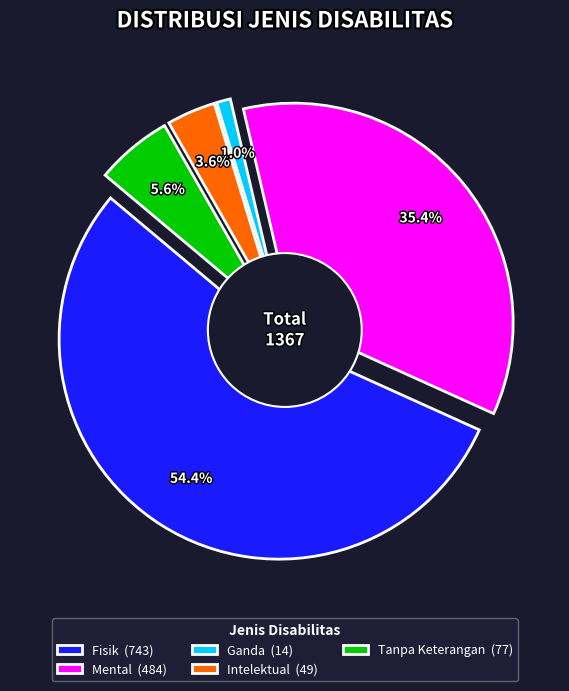

What is the change in value from Intelektual to Tanpa Keterangan?

+28